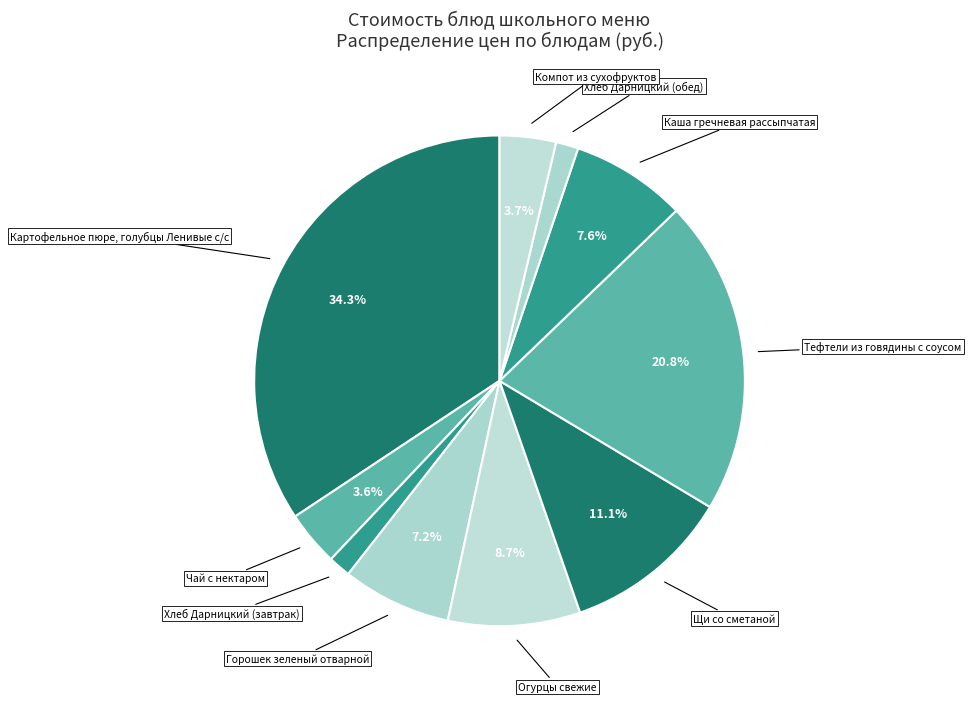

How many slices are in this pie chart?

10